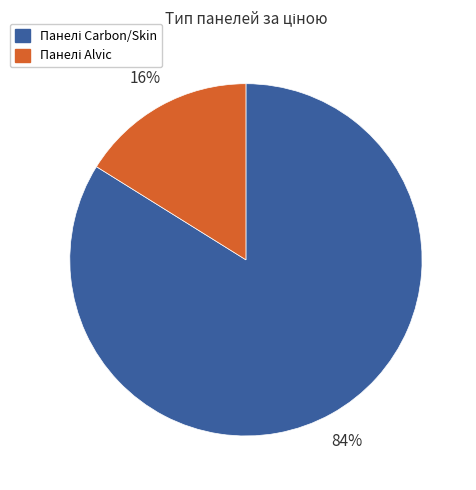

How many slices are in this pie chart?

2